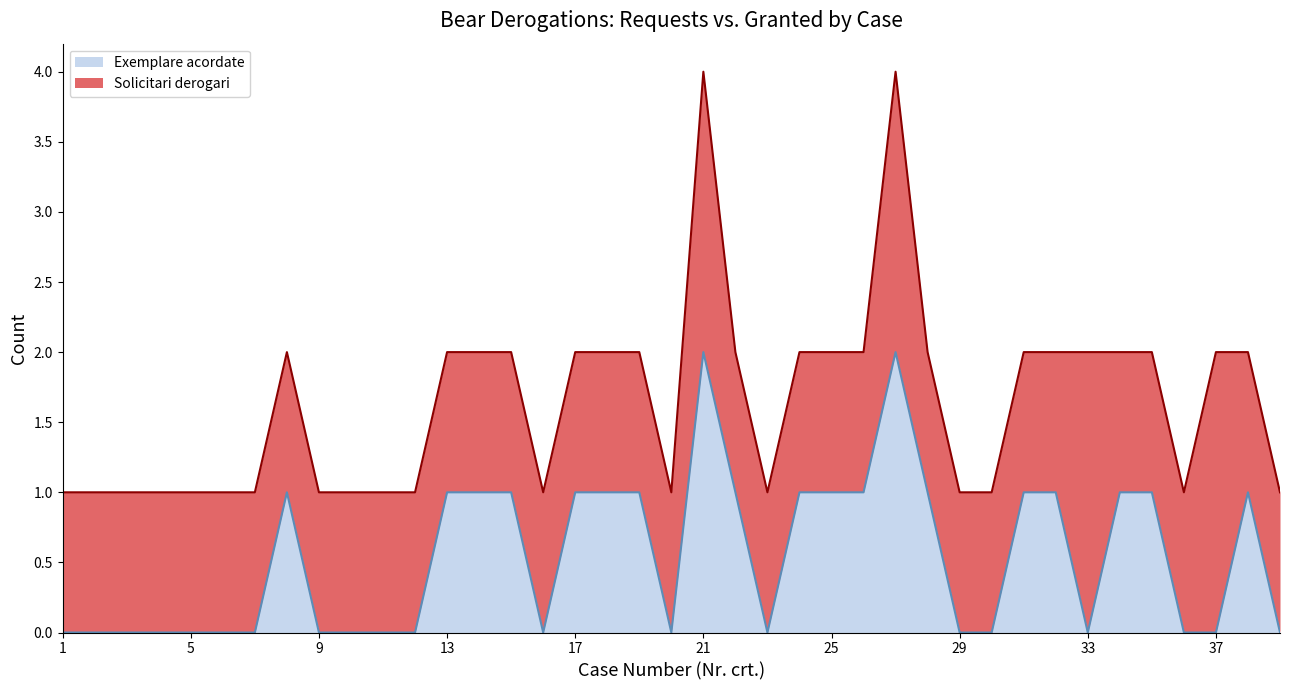

Where is the data nearest to the value 1?

8